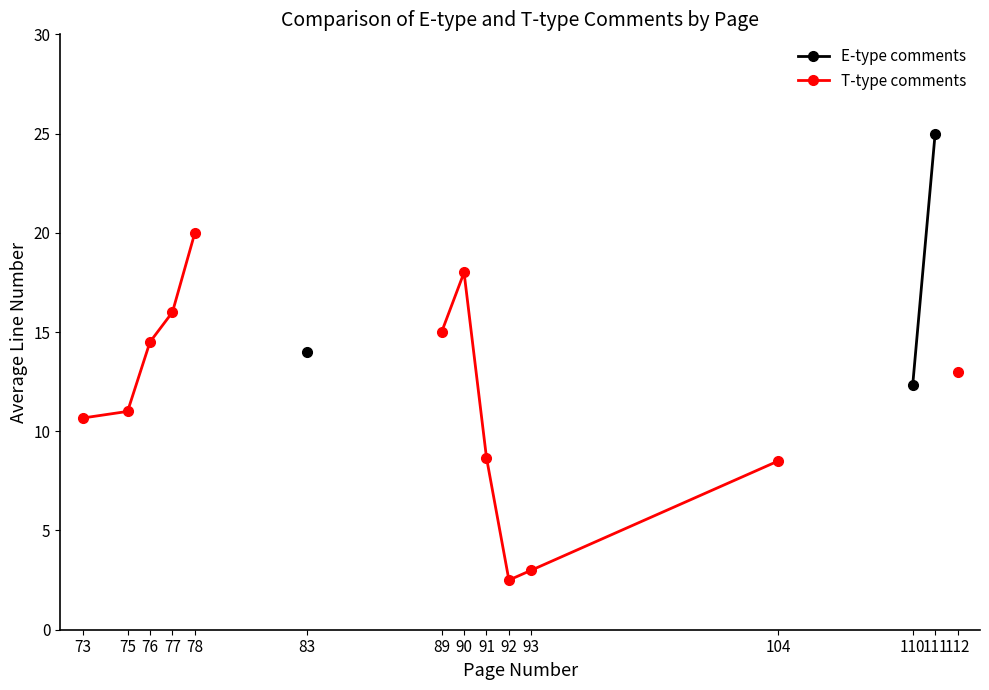

True or false: T-type comments and E-type comments intersect in this chart.

False